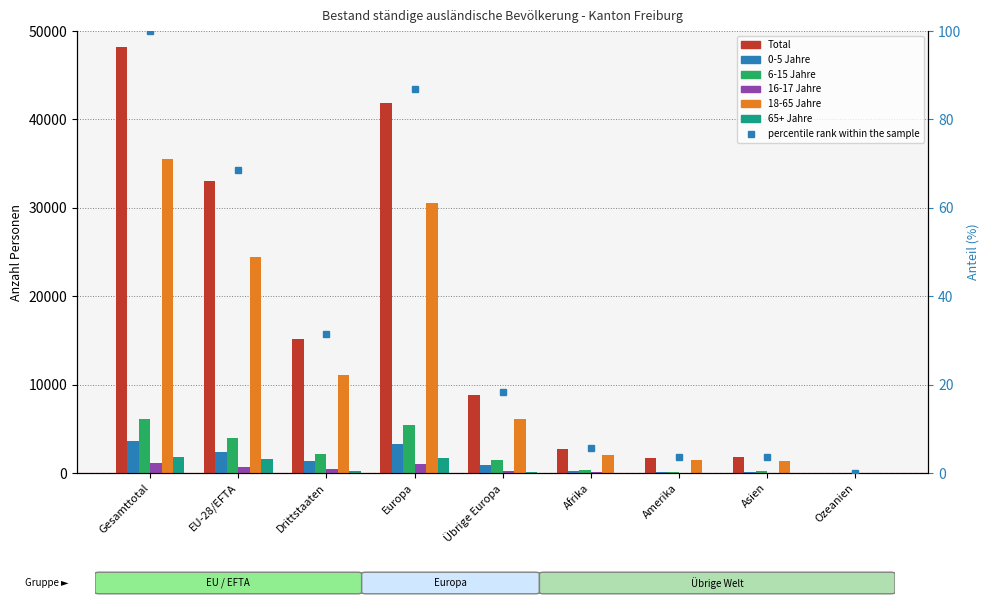

Reading left to right, extract all data points from this chart.

Total: 48165	33009	15156	41882	8873	2717	1750	1759	47
0-5 Jahre: 3662	2344	1318	3245	901	233	62	122	0
6-15 Jahre: 6126	3980	2146	5414	1434	383	146	178	4
16-17 Jahre: 1101	684	417	967	283	69	40	23	1
18-65 Jahre: 35473	24415	11058	30565	6150	2012	1451	1399	39
65+ Jahre: 1803	1586	217	1691	105	20	51	37	3